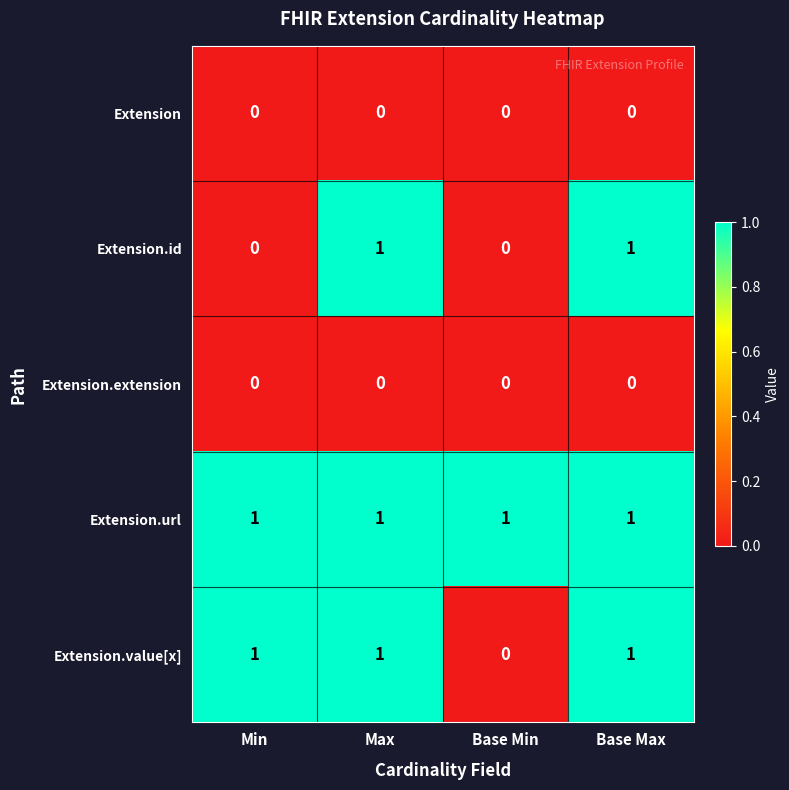

Which series has the largest total across all categories?

Extension.url